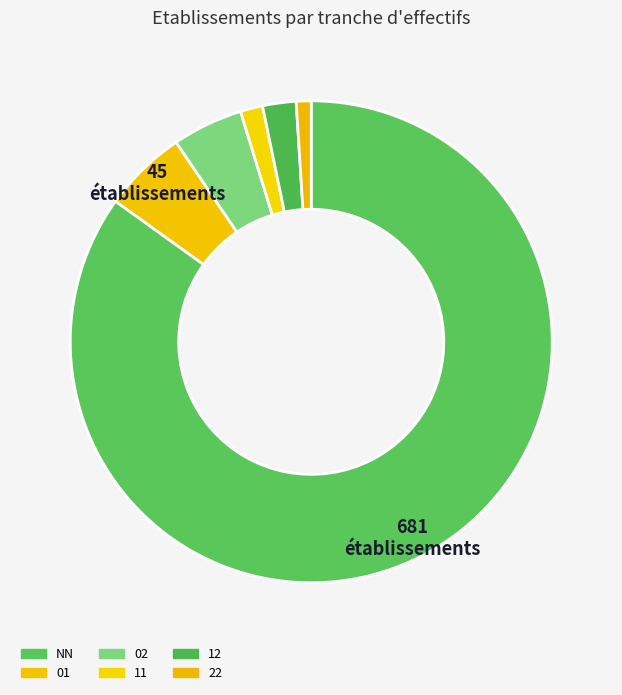

Which has a higher value, 02 or 11?

02